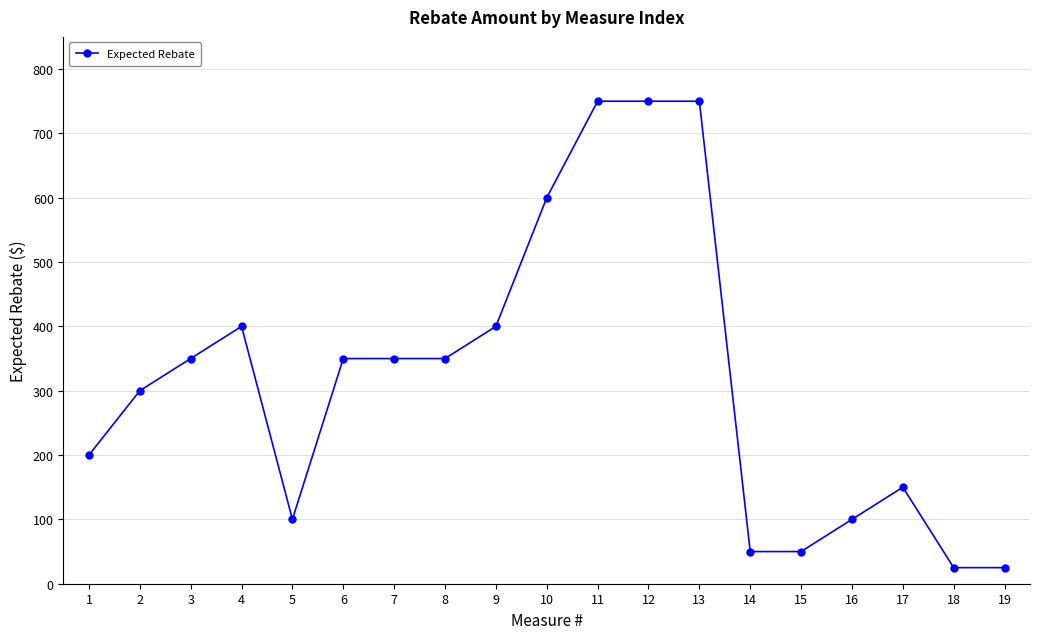

Approximately how many times larger is the value at 2 compared to 19?

12.0